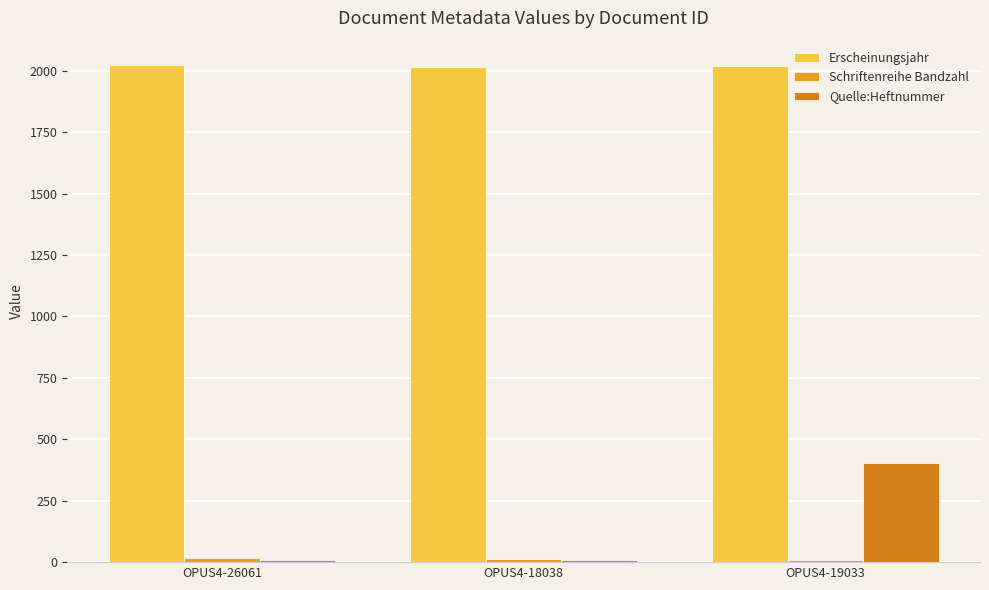

What is the greatest value displayed?

2021